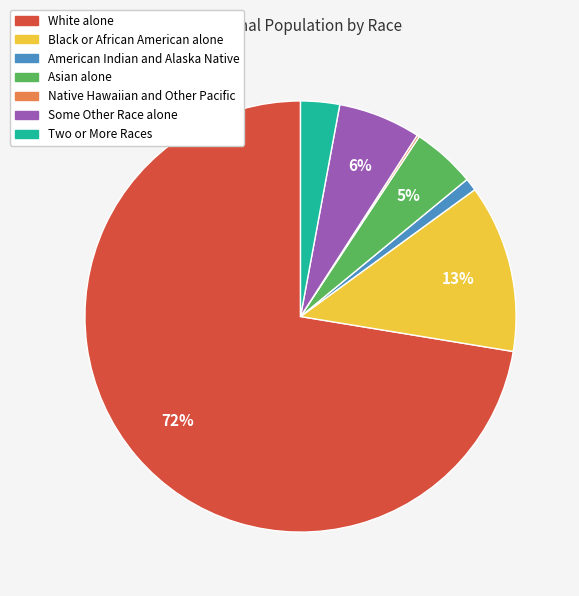

Is White alone the majority of the pie?

Yes